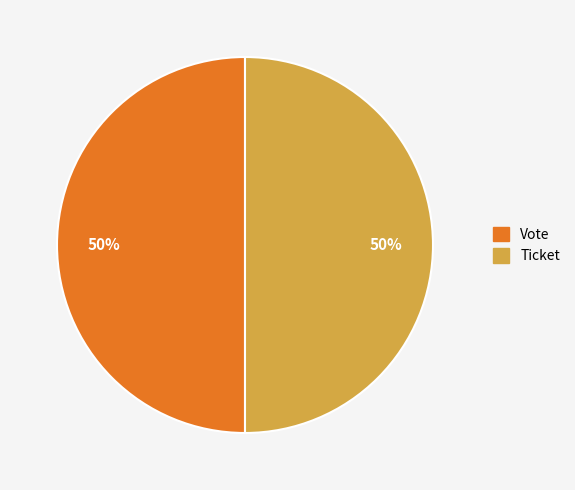

Count the number of slices in the pie.

2